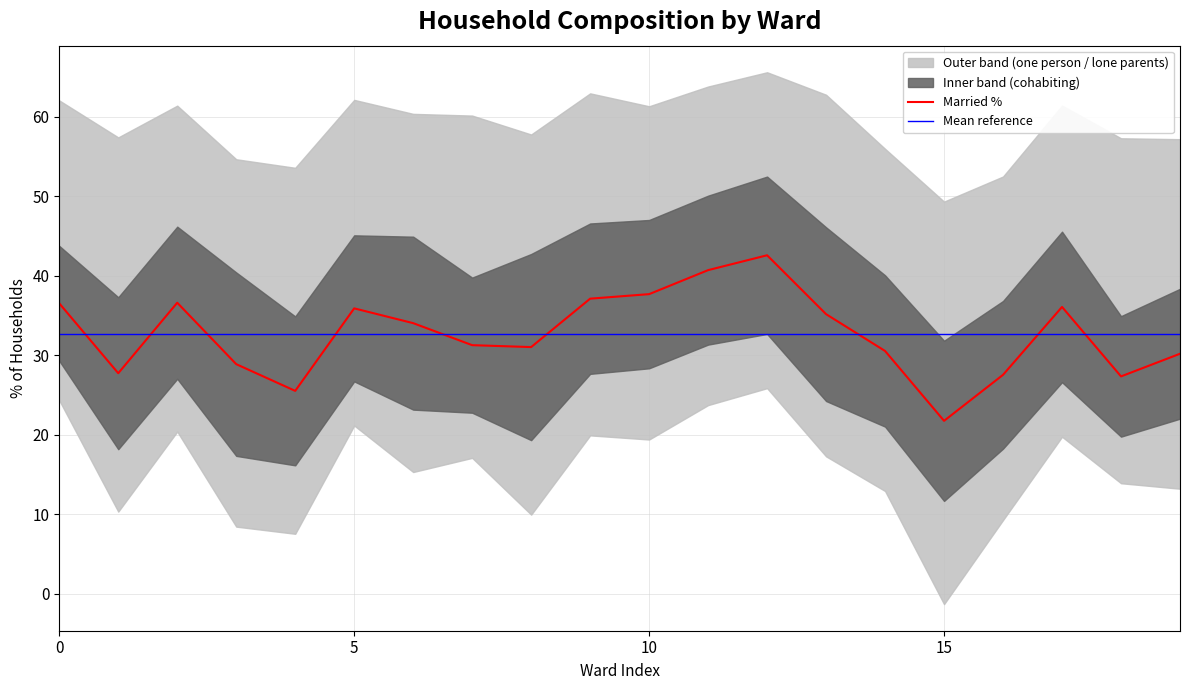

At which label does Married % reach its minimum?

15